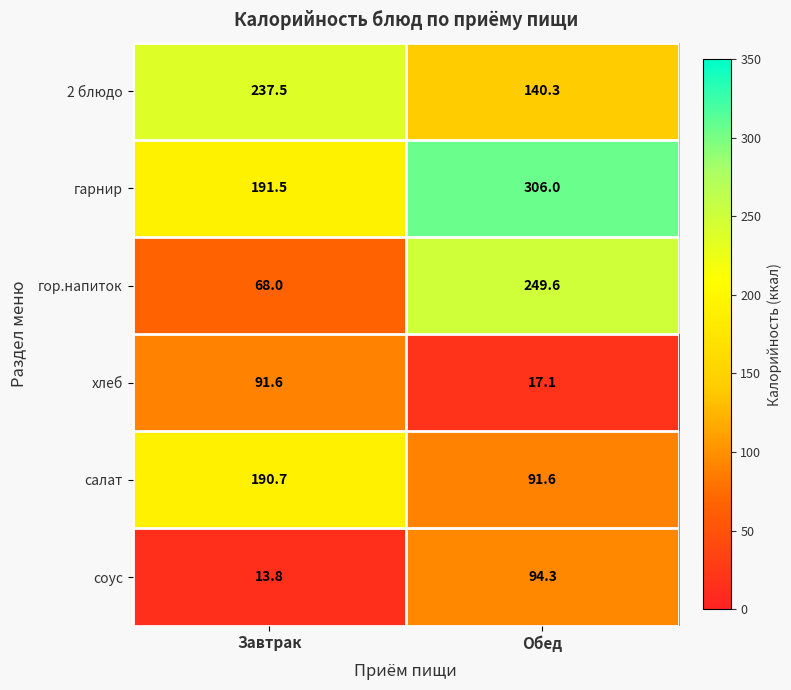

At Обед, list the series in order from largest to smallest.

гарнир, гор.напиток, 2 блюдо, соус, салат, хлеб